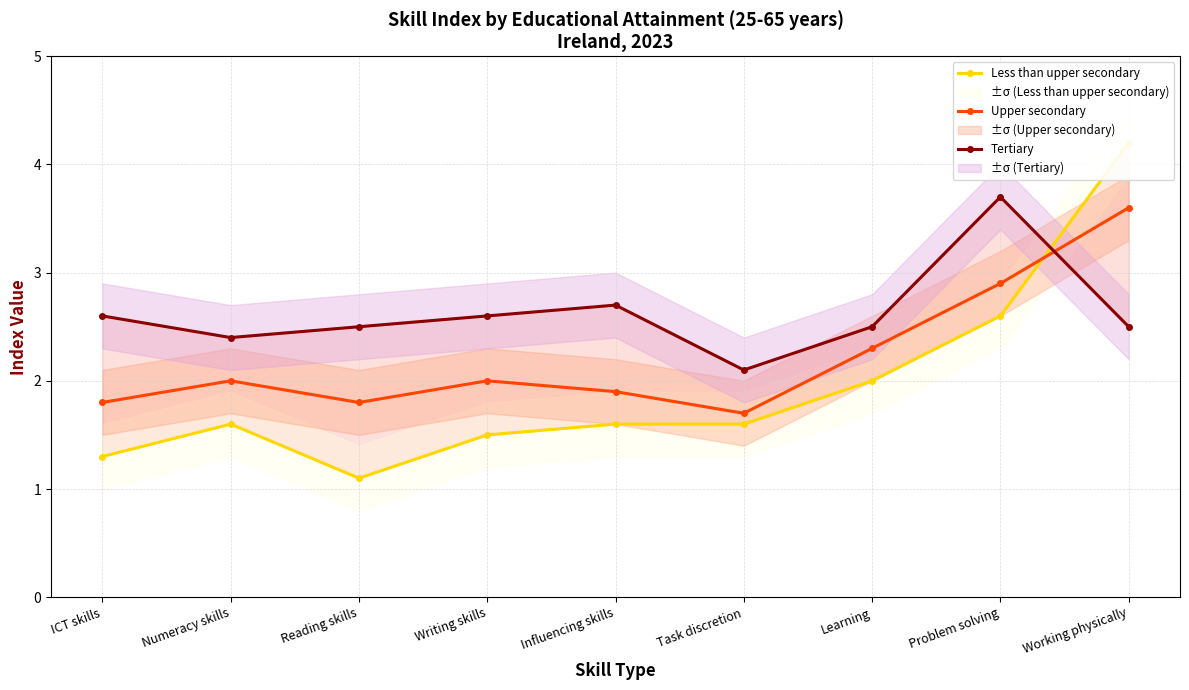

Which series has the largest total across all categories?

Tertiary